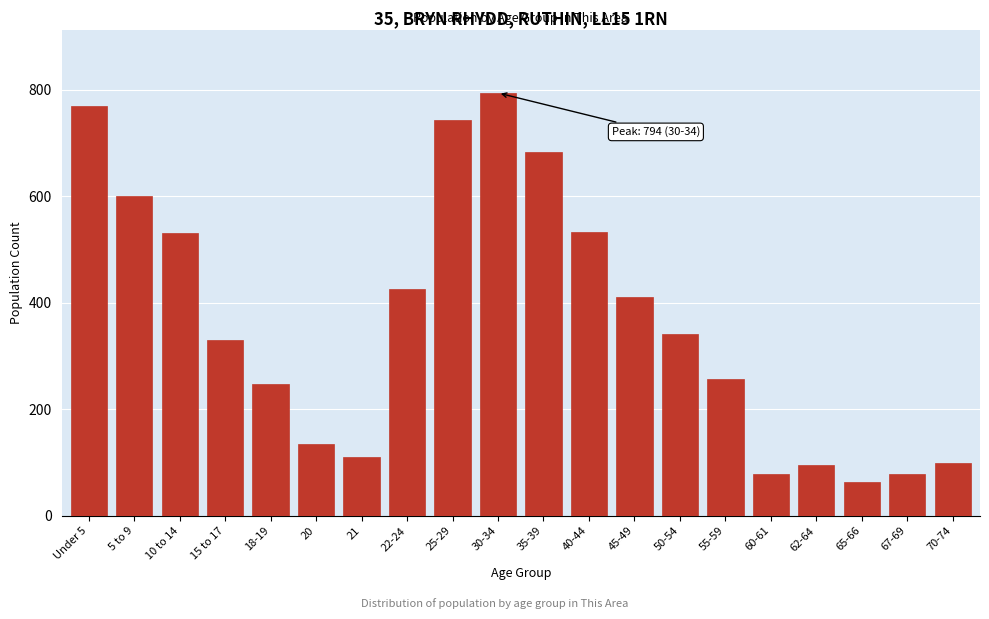

What is the average value?

366